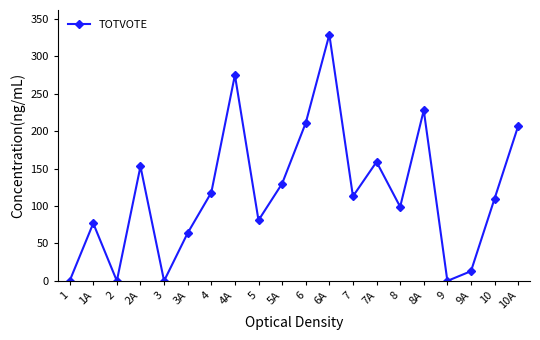

Is it true that the value at 1 is 193?

False